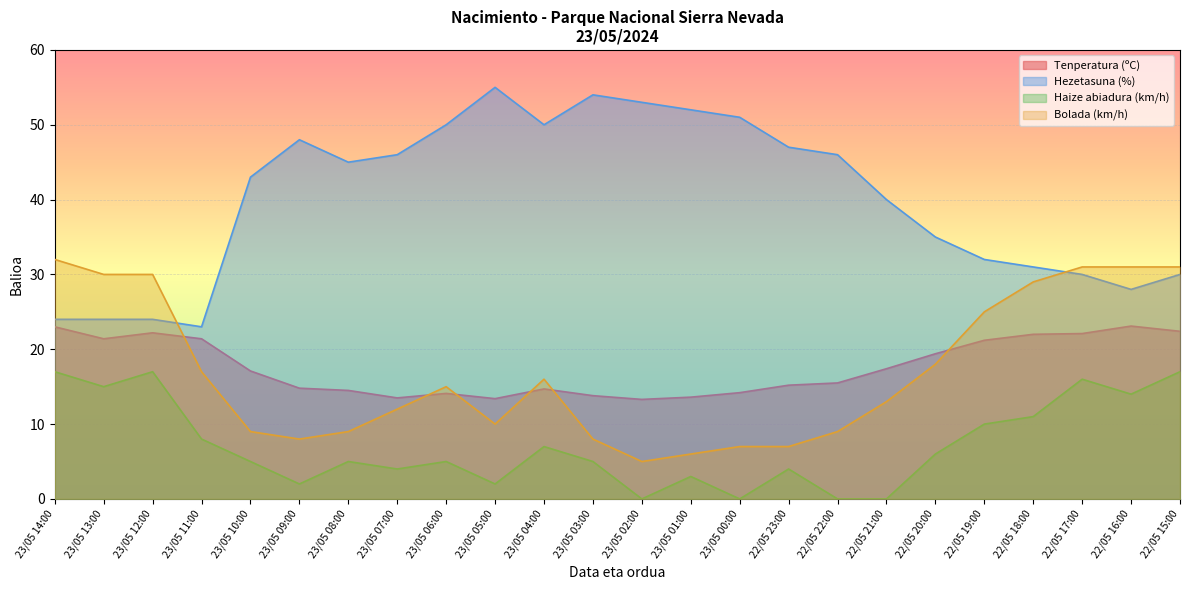

Between 23/05 04:00 and 22/05 23:00, which is larger?

22/05 23:00